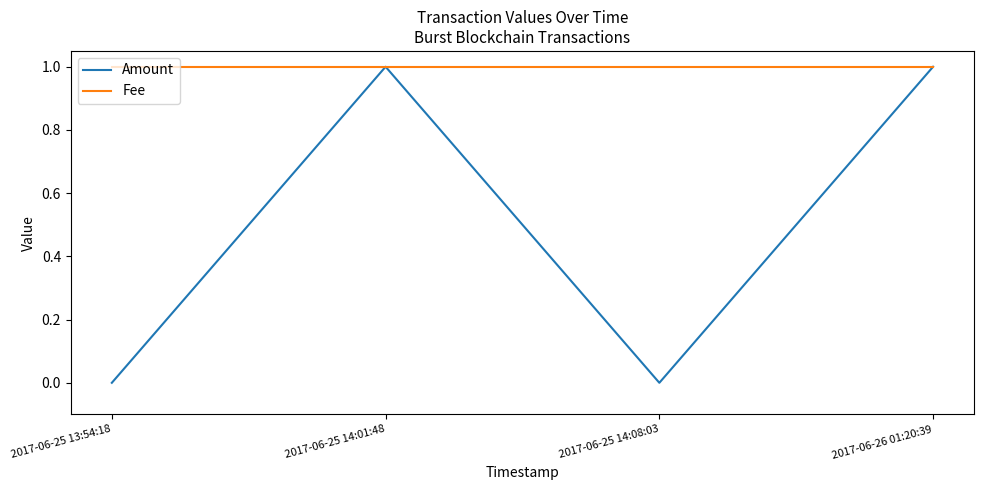

Rank the series at 2017-06-25 14:08:03 from highest to lowest value.

Fee, Amount